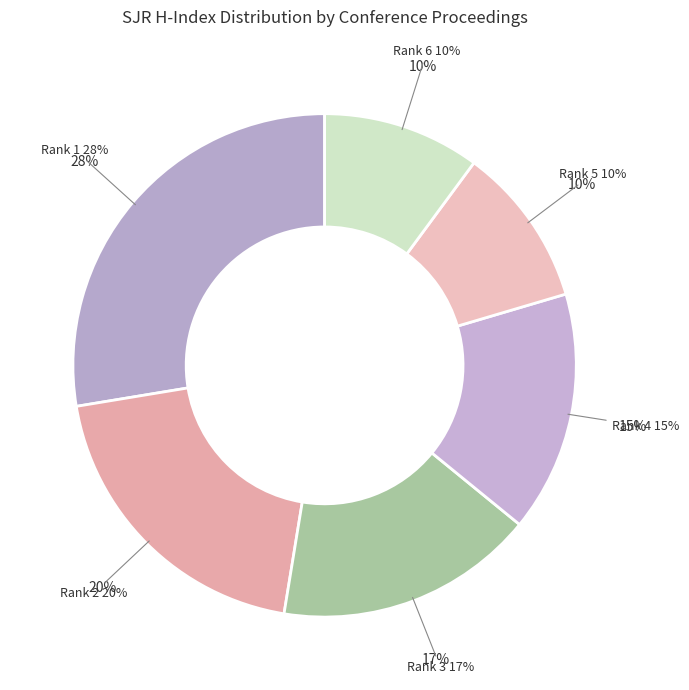

What percentage is the Rank 4 slice, to the nearest percent?

15%